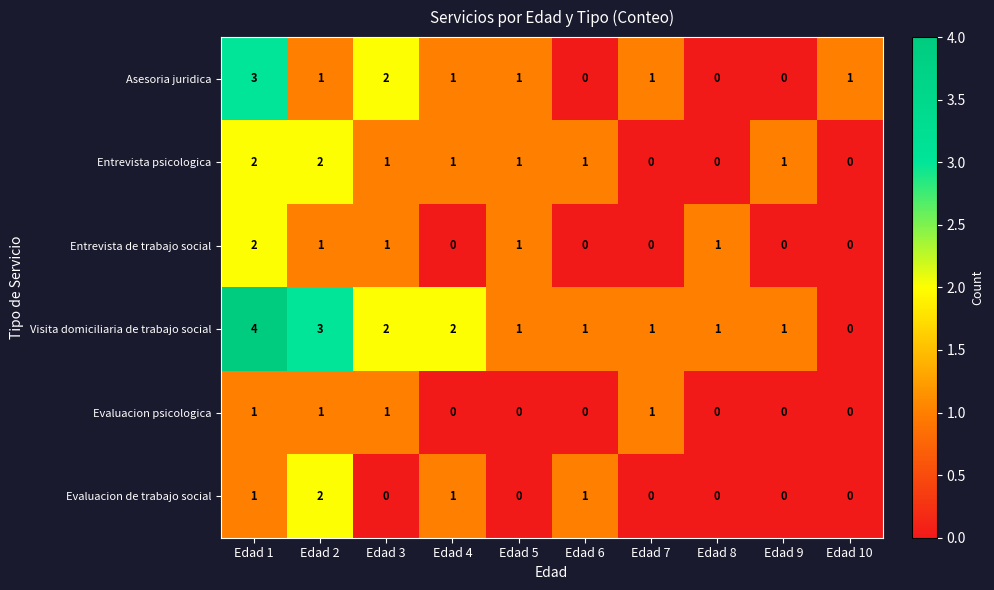

At which category is the sum across all series the highest?

Edad 1